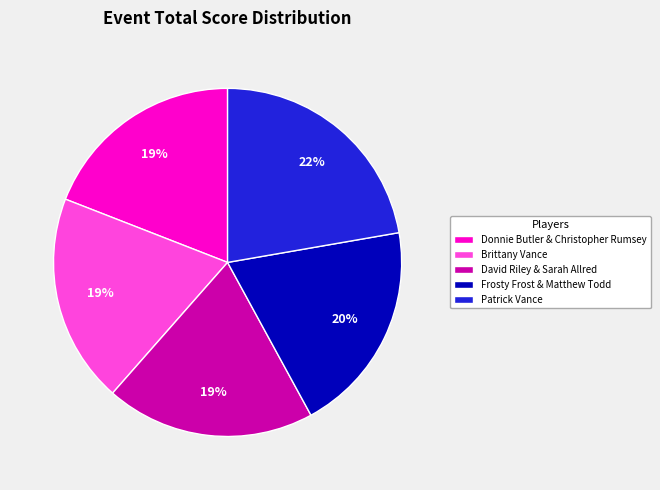

To the nearest percent, what is the difference between the largest and smallest slice percentages?

3%